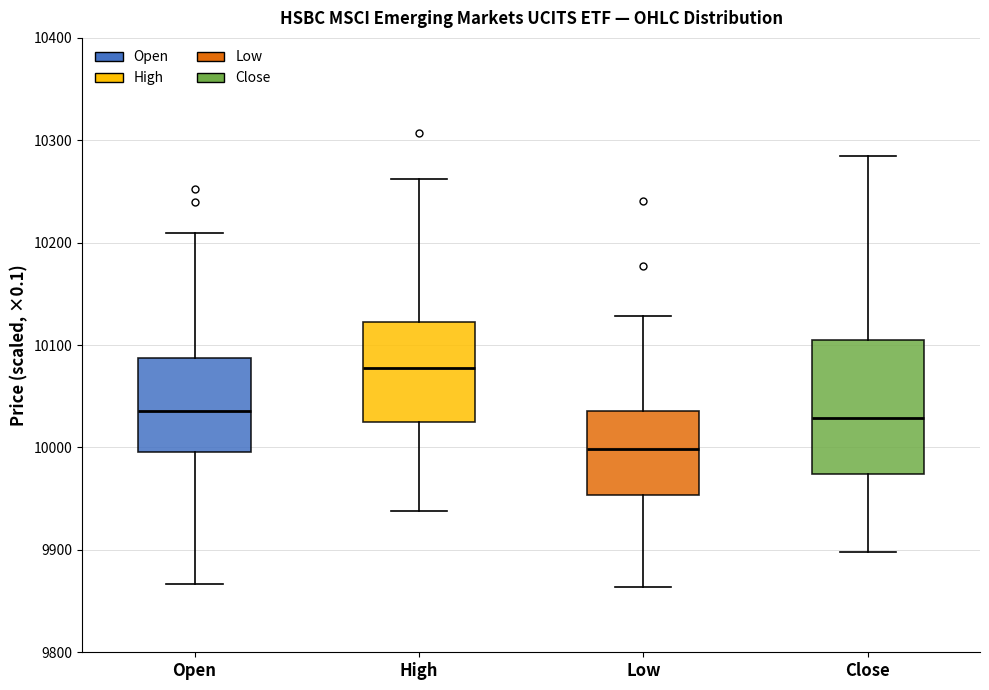

Which box is the tallest, from its lower edge to its upper edge?

Close